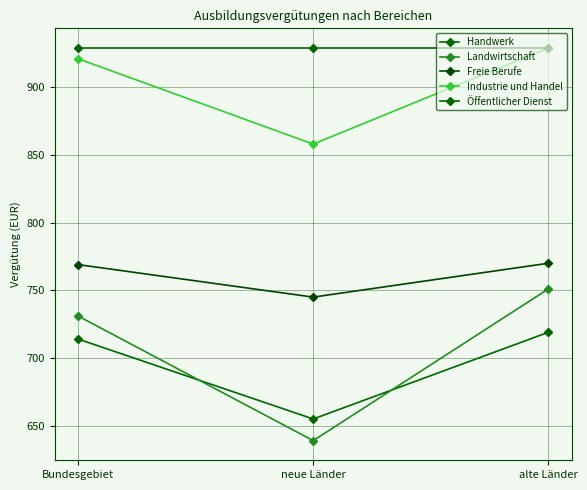

Which series has the largest total across all categories?

Öffentlicher Dienst